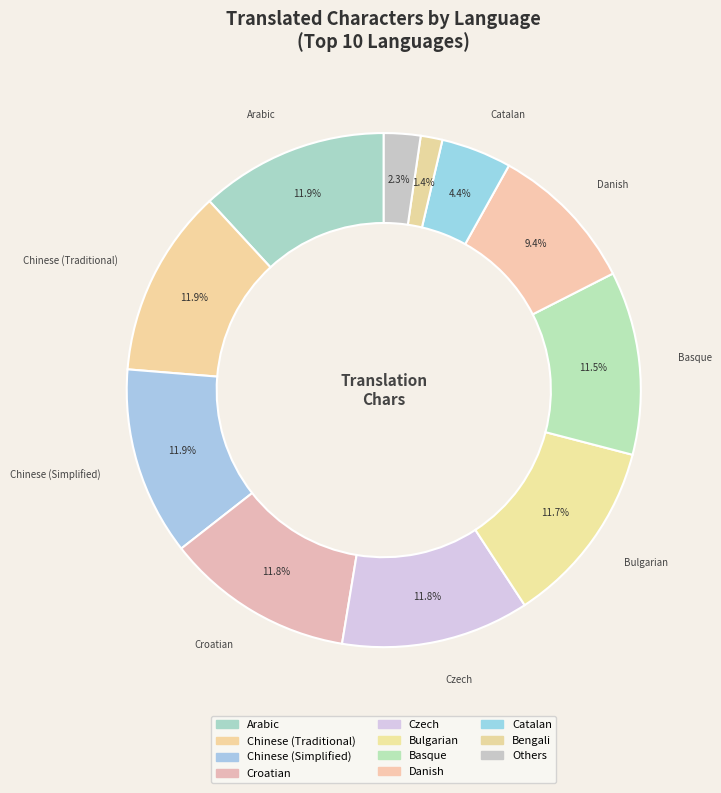

Do Arabic and Croatian together represent more than half of the pie?

No